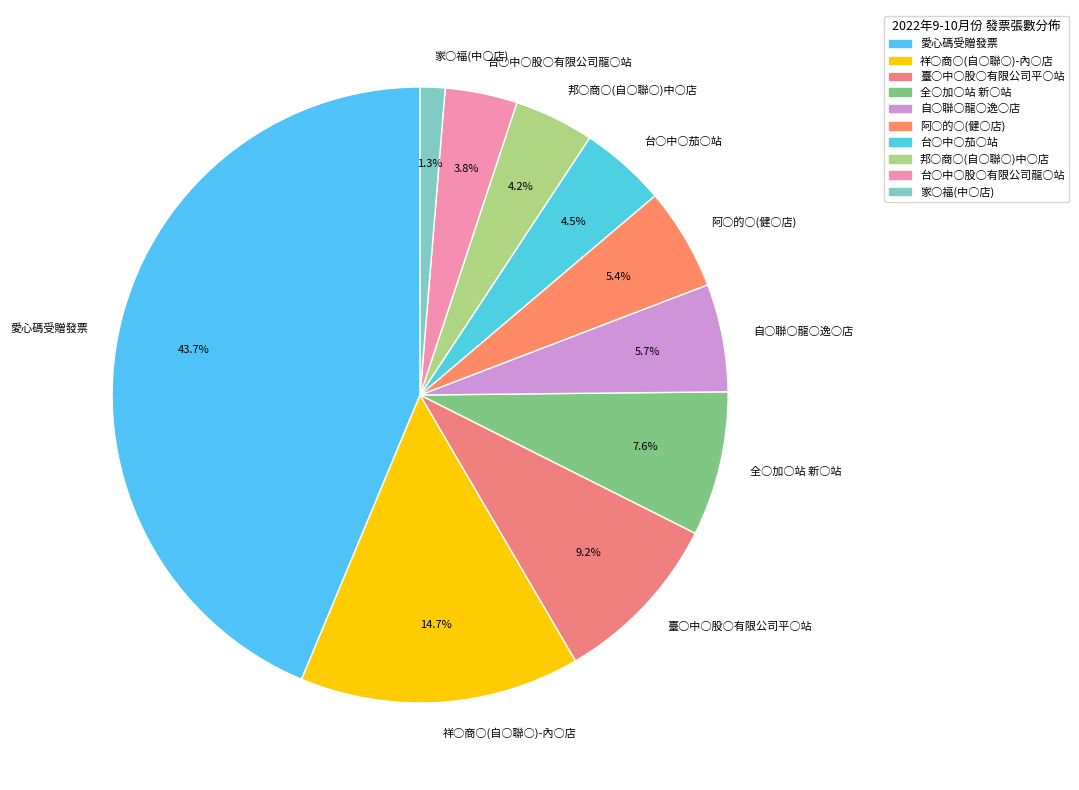

What is the ratio of the value at 台○中○茄○站 to the value at 阿○的○(健○店)?

0.8